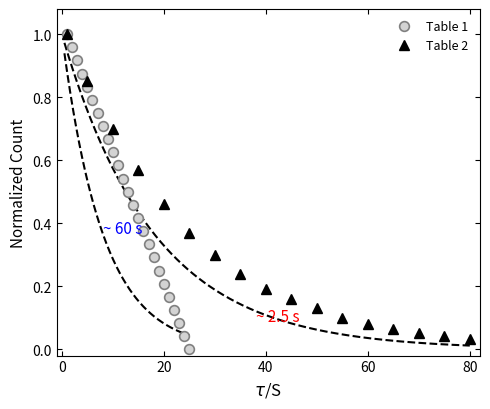

How many data points in Table 1 are above 0?

24